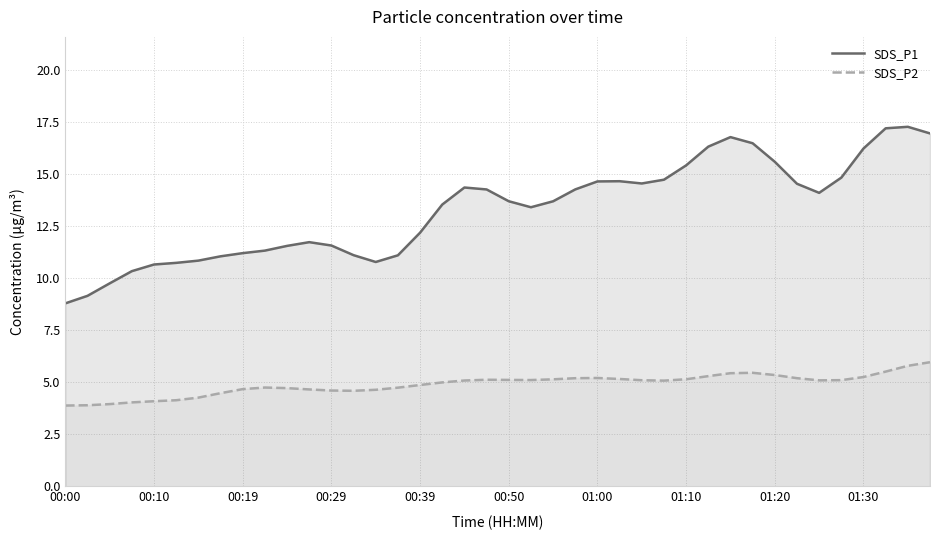

What are all the series names shown in the legend?

SDS_P1, SDS_P2